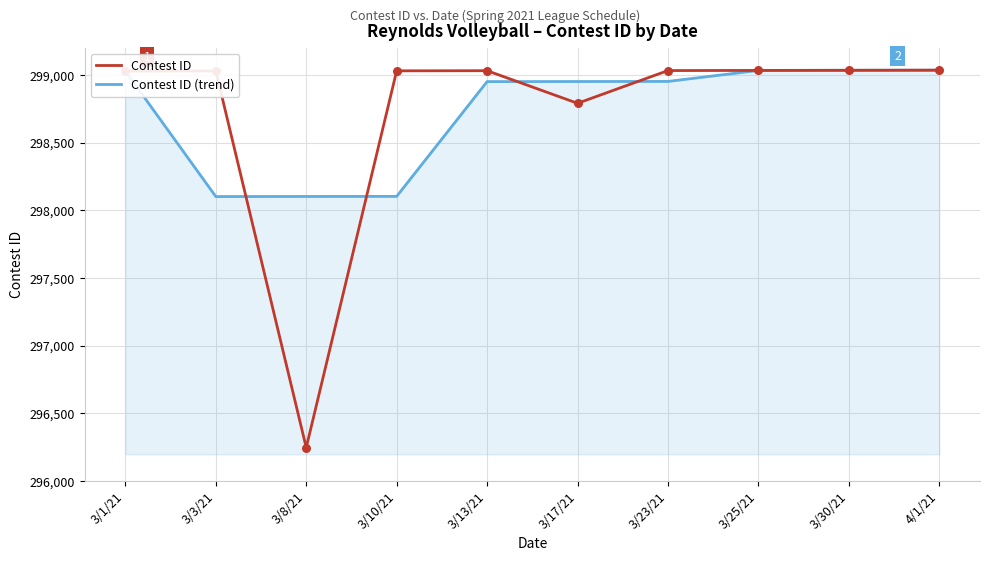

What is the difference between the highest and lowest values at 3/3/21?

928.7